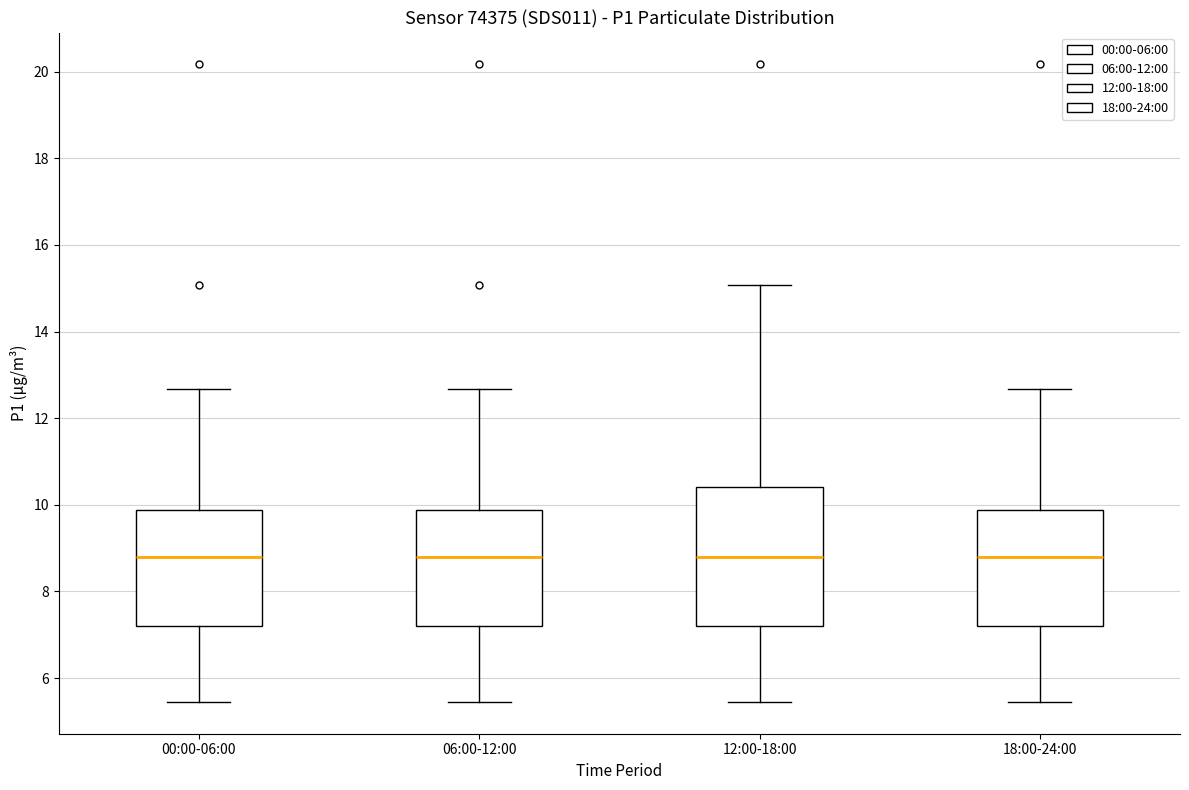

Reading left to right, transcribe this box plot: for each box, give where its median line is, the range the box spans, and where its two whiskers end, as read against the y-axis. The values are not printed on the chart, so give them approximately, as read against the axis.

00:00-06:00: median 8.8, box 7.2 to 9.8, whiskers 5.4 to 12.6
06:00-12:00: median 8.8, box 7.2 to 9.8, whiskers 5.4 to 12.6
12:00-18:00: median 8.8, box 7.2 to 10.4, whiskers 5.4 to 15.0
18:00-24:00: median 8.8, box 7.2 to 9.8, whiskers 5.4 to 12.6